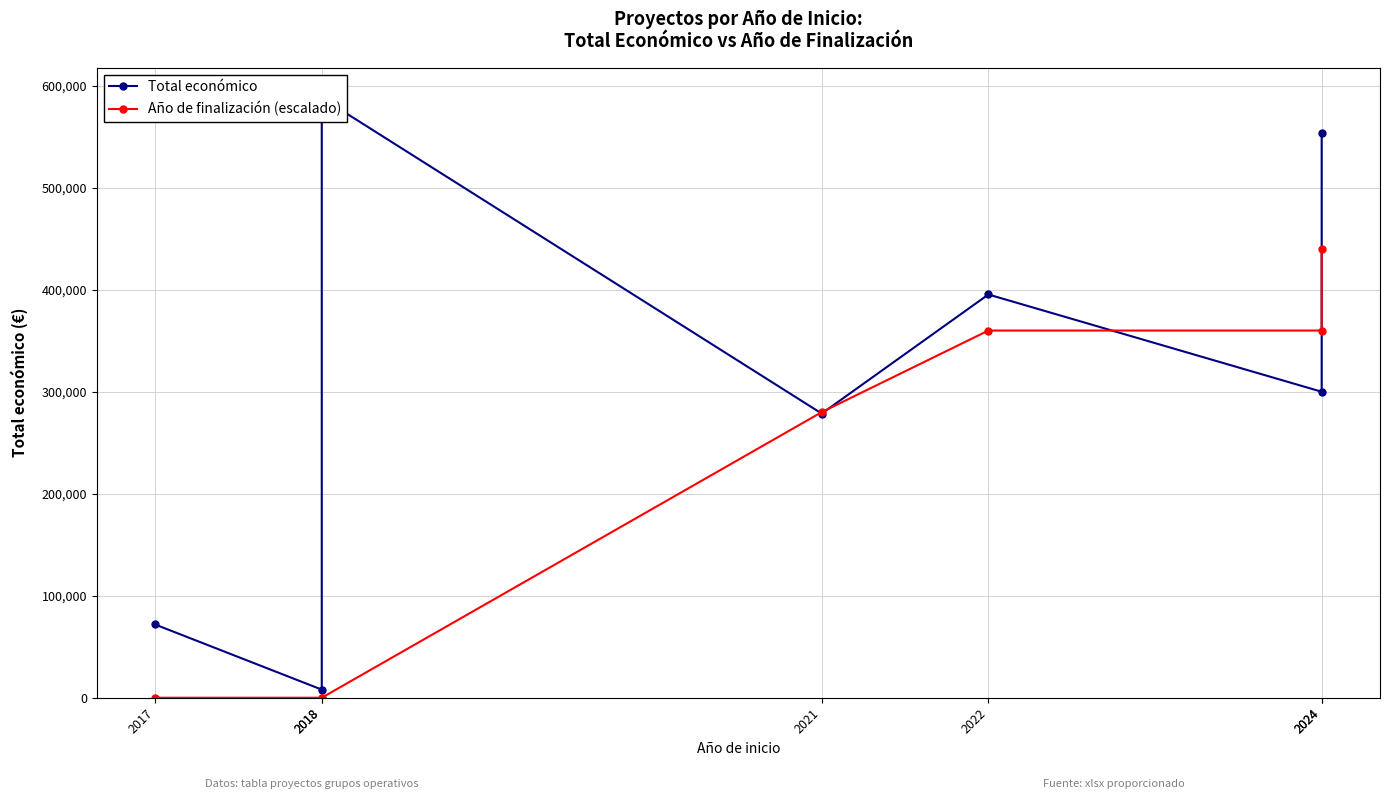

At which category is the sum across all series the highest?

2024